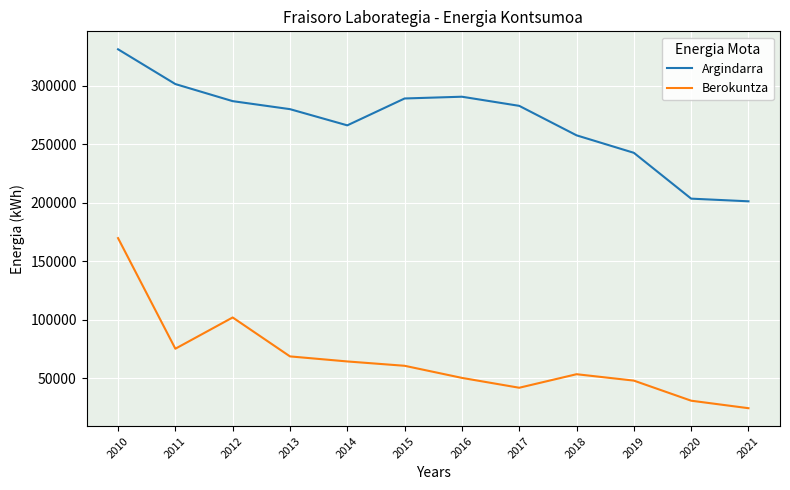

Between 2010 and 2011, which series saw the biggest shift?

Berokuntza